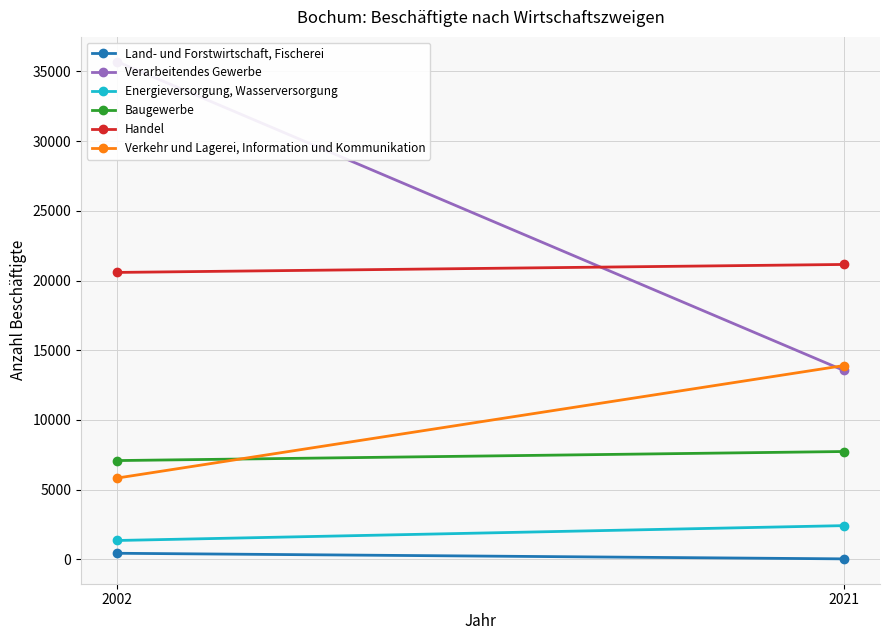

What is the highest value of the Verkehr und Lagerei, Information und Kommunikation series?

13900